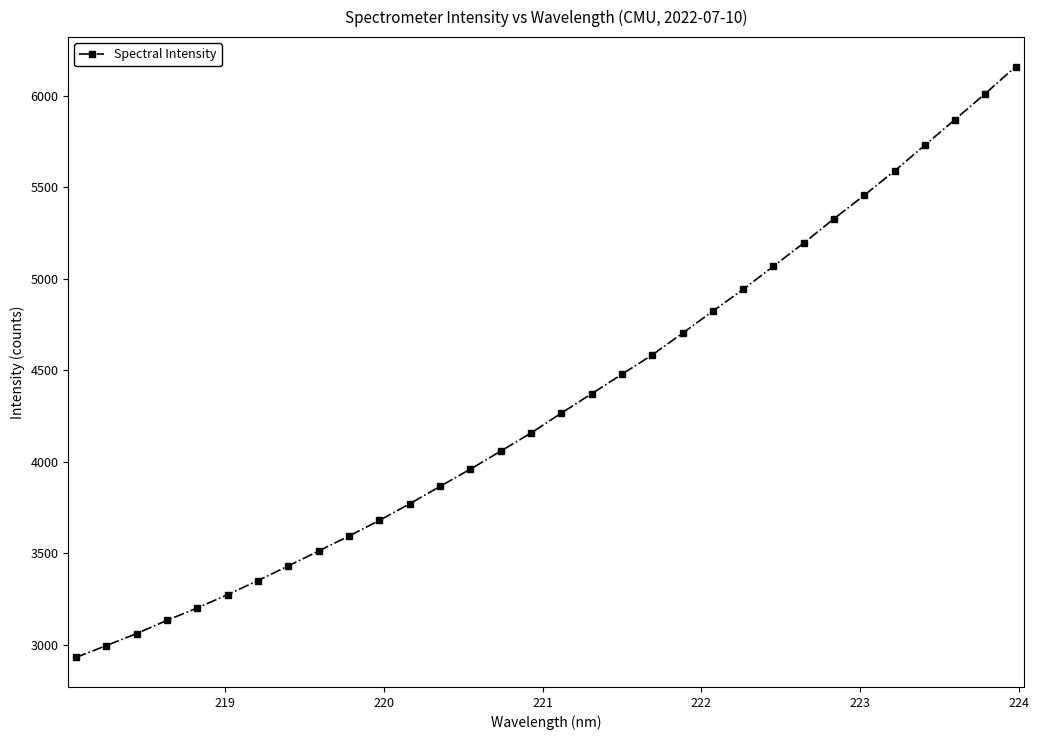

What is the value of the 22nd point from the left?

4823.8